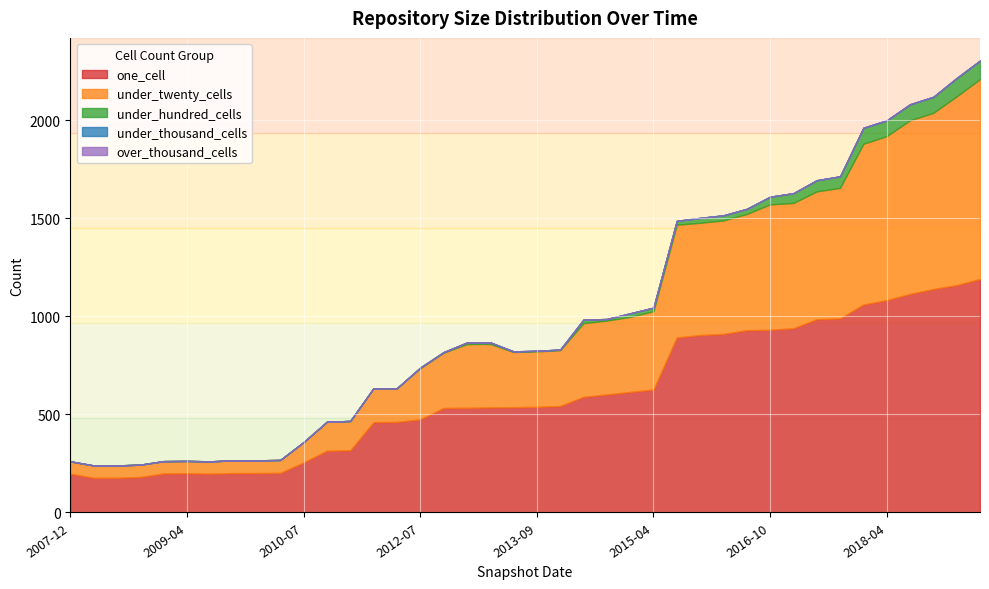

At which label does under_twenty_cells first exceed 324?

2013-02-20